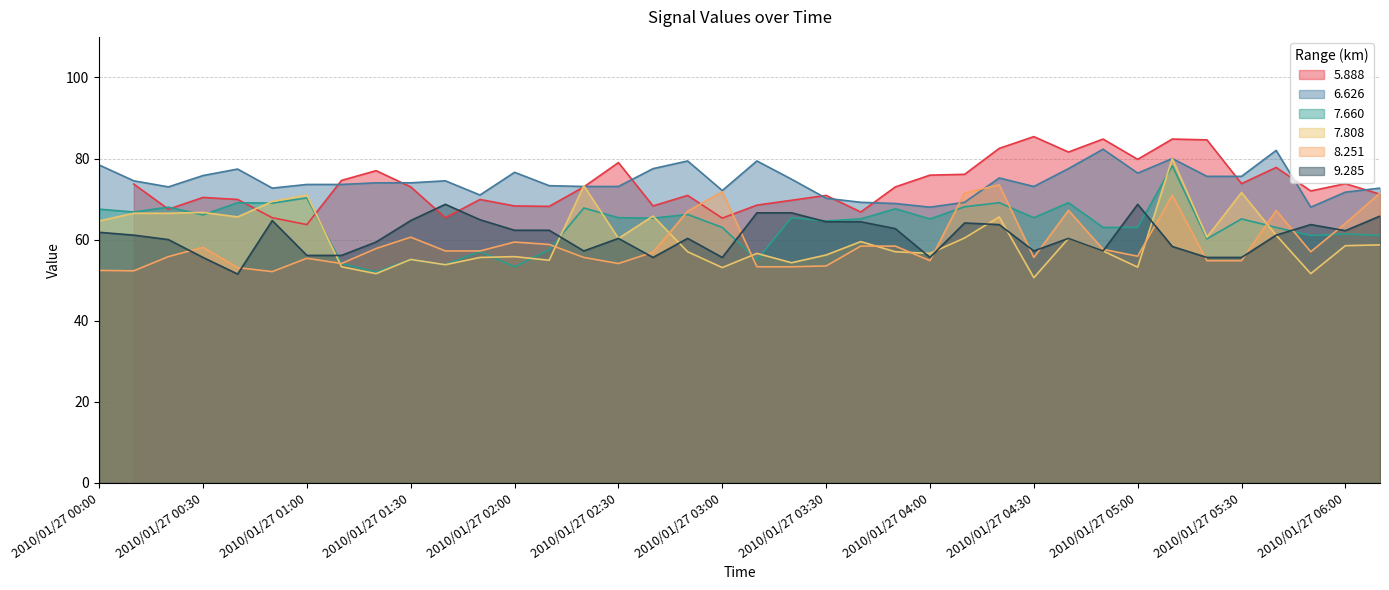

How many values in the   8.251 series are below 57?

18